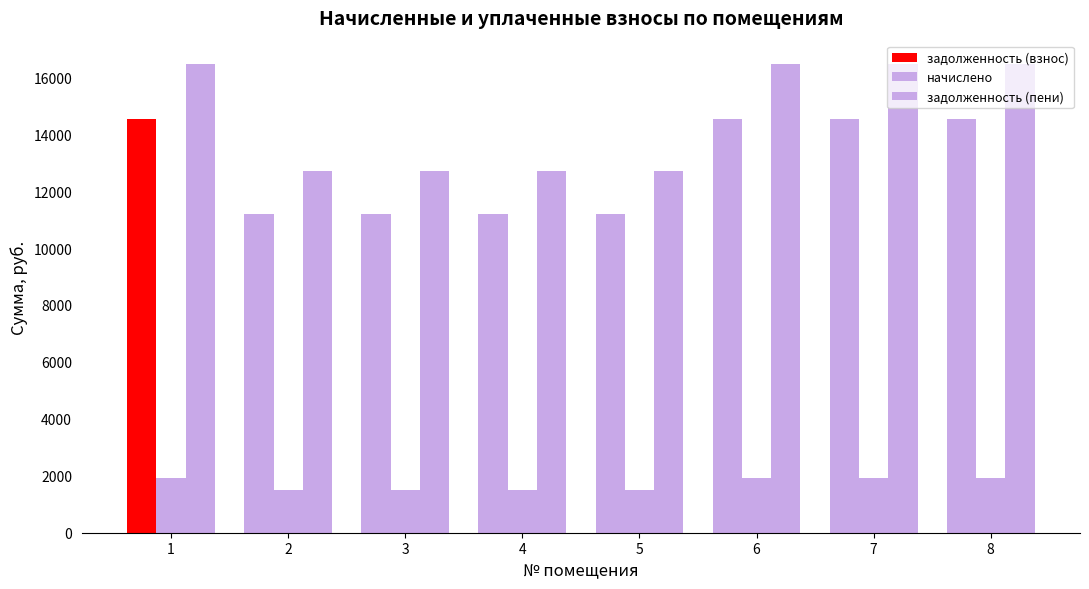

Count the number of data series in this chart.

3